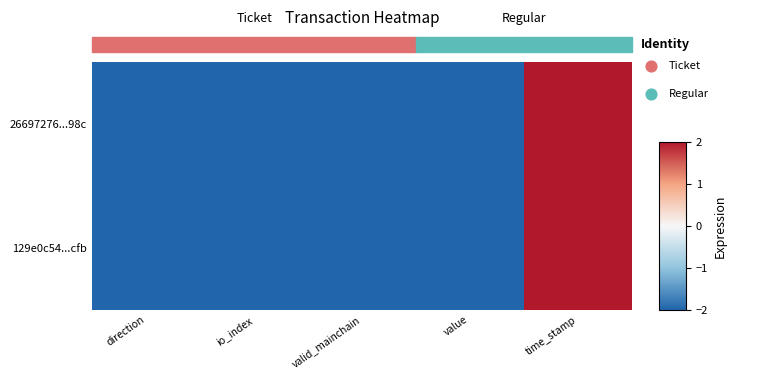

What is the difference between the maximum and minimum values in the 26697276...98c series?

4.0